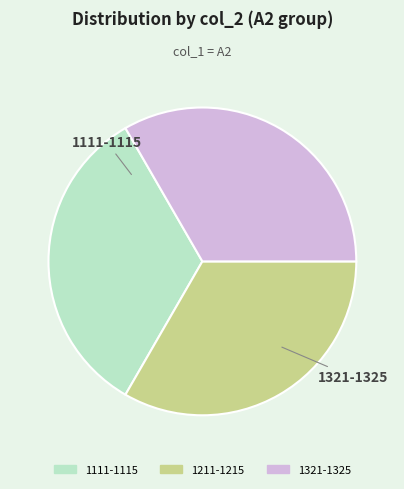

Does any single category account for the majority?

No